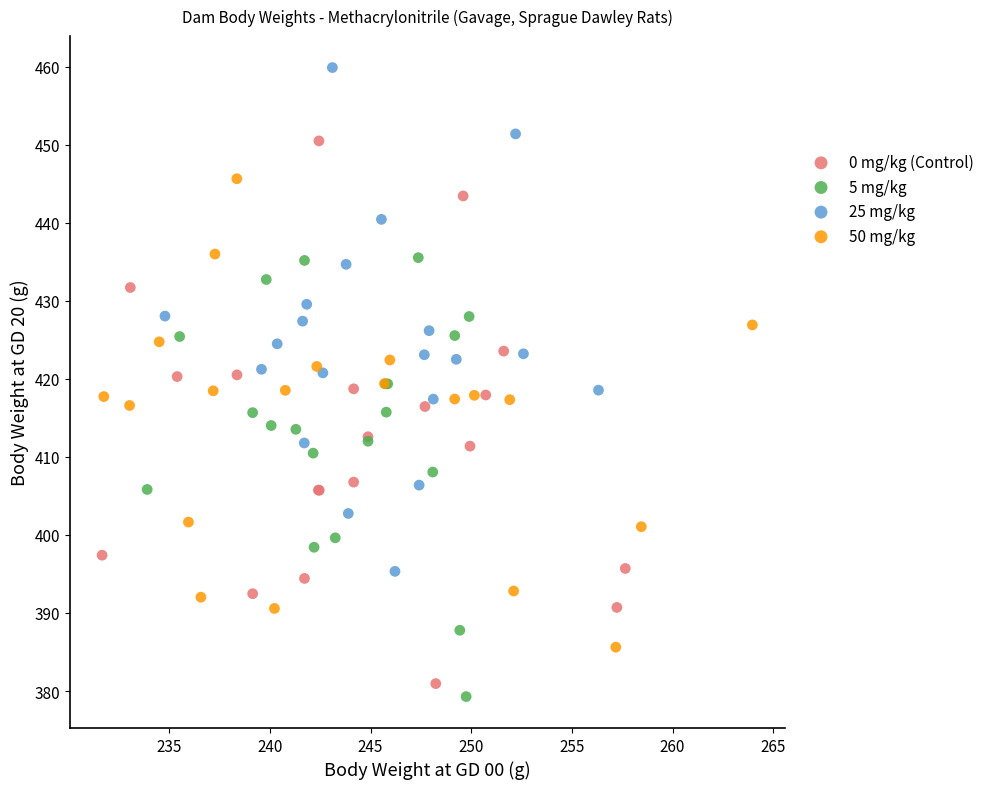

Which series contains the highest Y value?

25 mg/kg